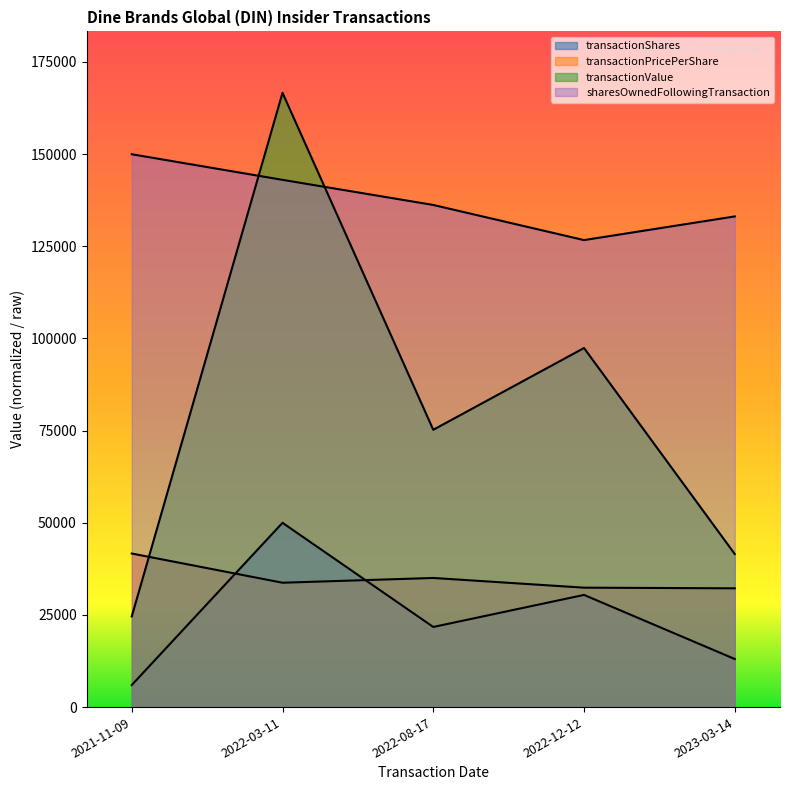

True or false: sharesOwnedFollowingTransaction and transactionPricePerShare cross at least once.

False